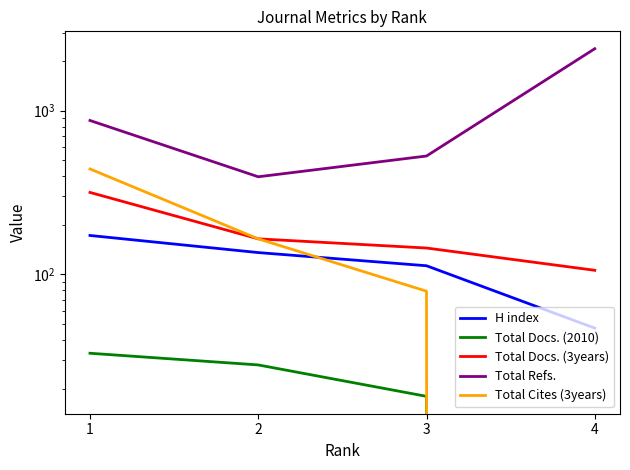

At how many categories does at least one series exceed 1332?

1